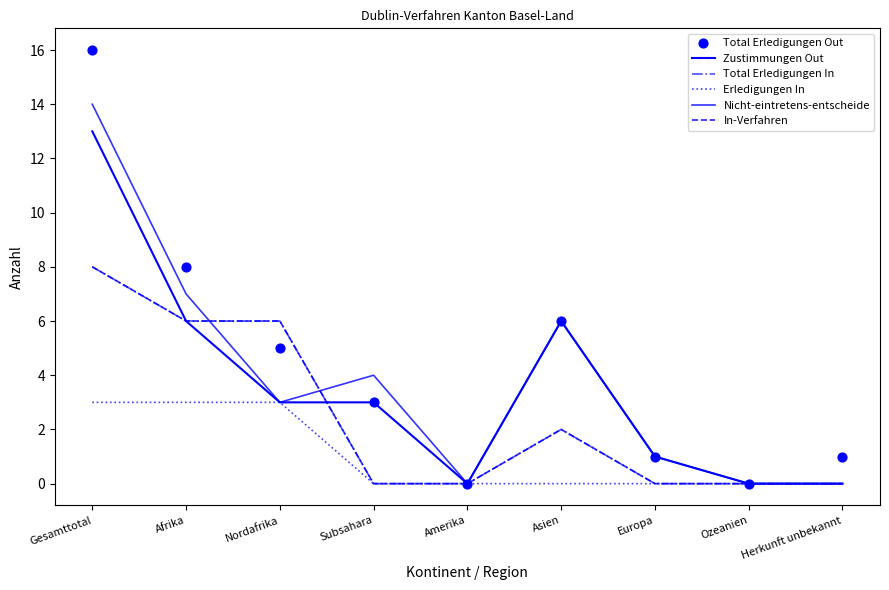

Which series reaches the minimum Y coordinate?

Zustimmungen Out